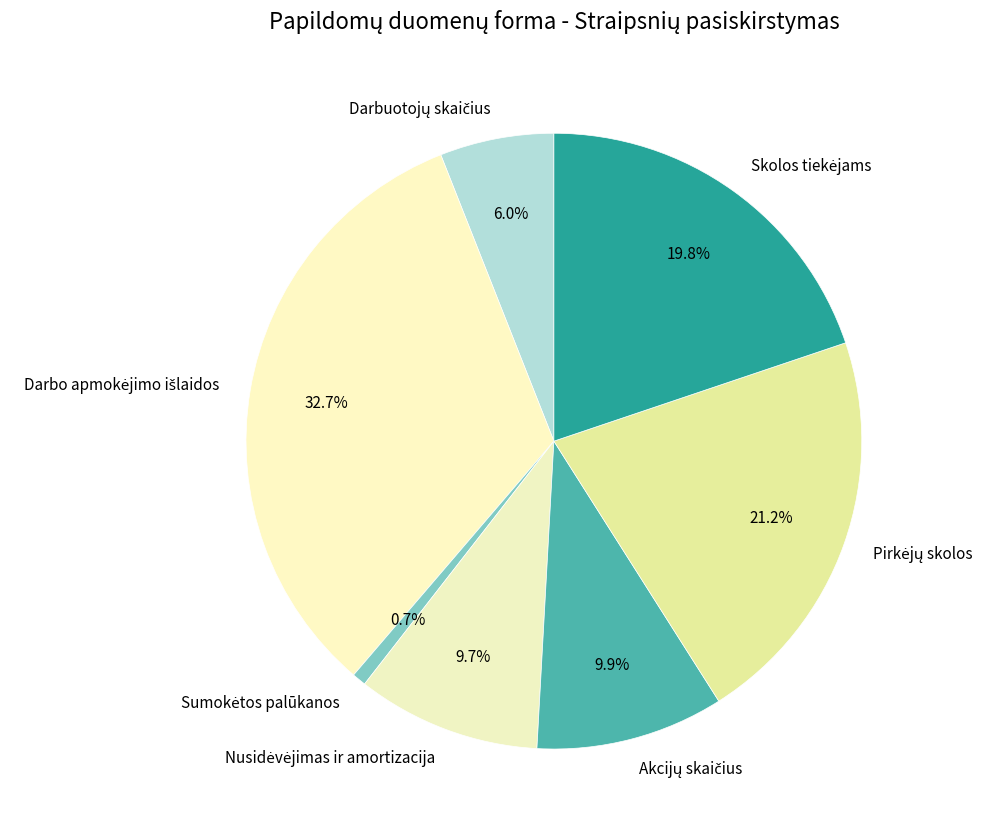

To the nearest percent, what is the difference between the largest and smallest slice percentages?

32%